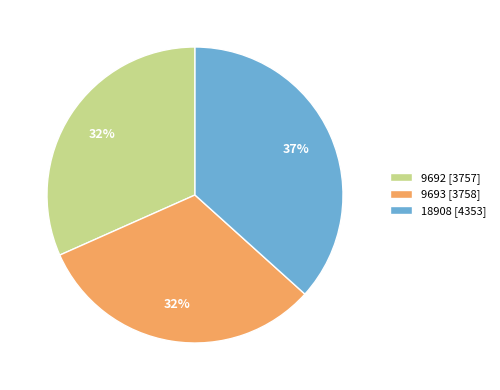

How many segments does this pie chart have?

3